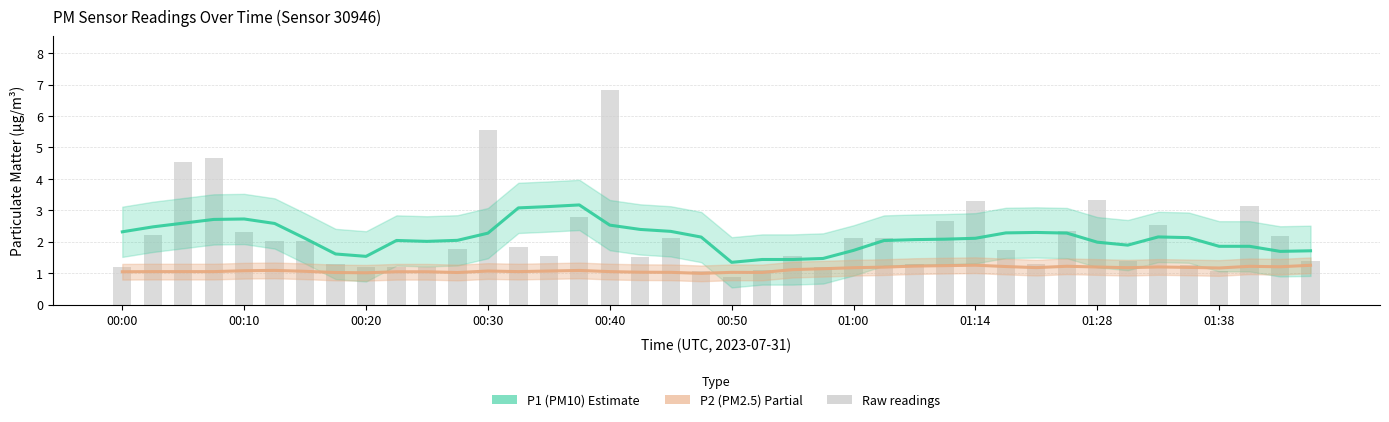

Does the chart contain stacked bars?

No